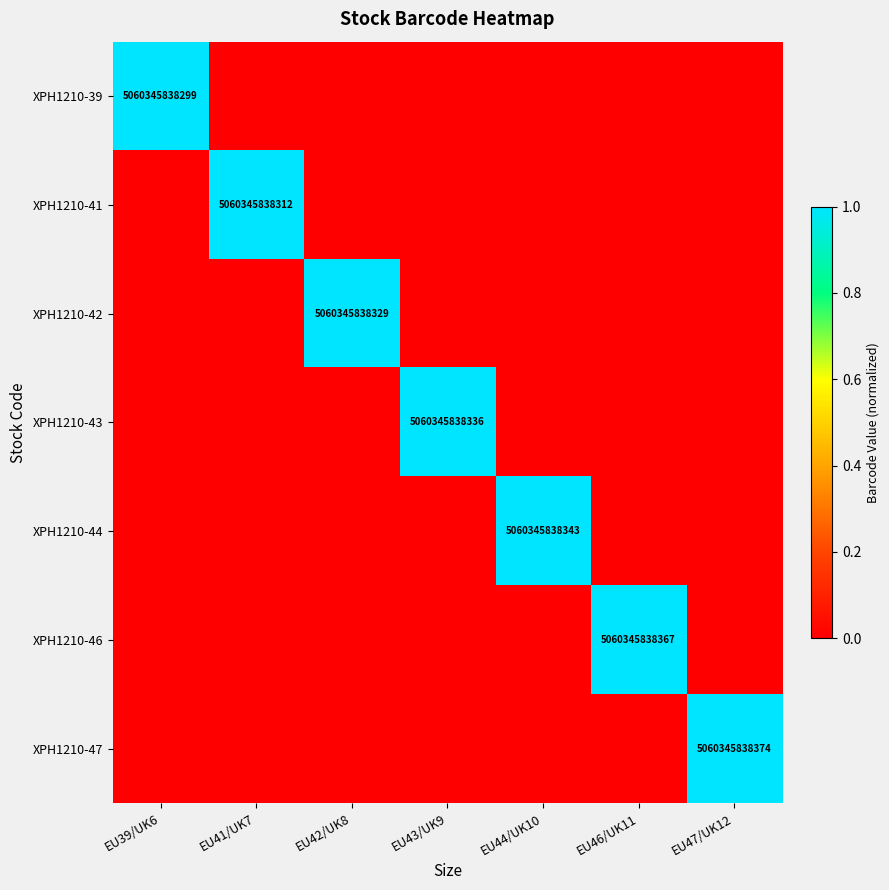

At EU39/UK6, list the series in order from largest to smallest.

XPH1210-39, XPH1210-41, XPH1210-42, XPH1210-43, XPH1210-44, XPH1210-46, XPH1210-47